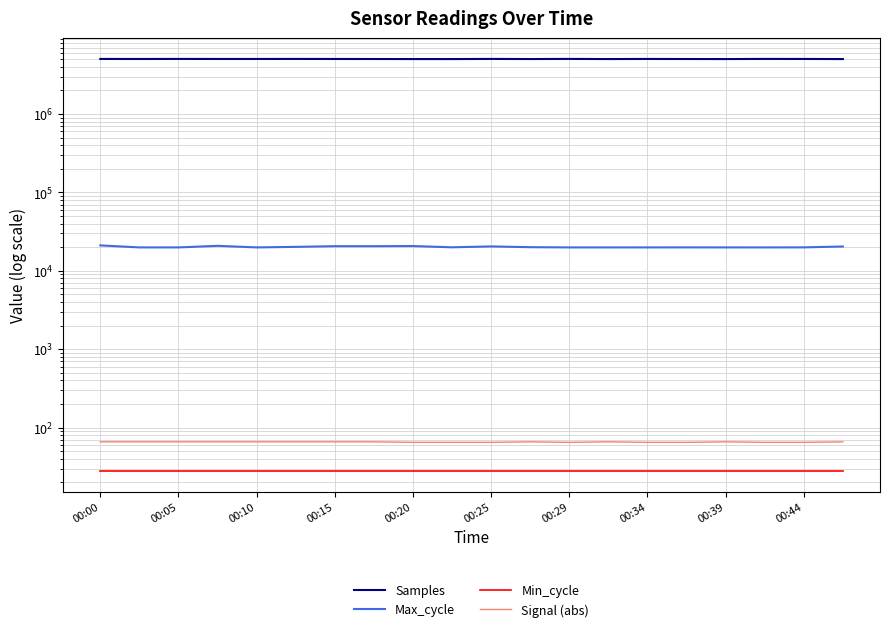

At which category is the sum across all series the highest?

00:29